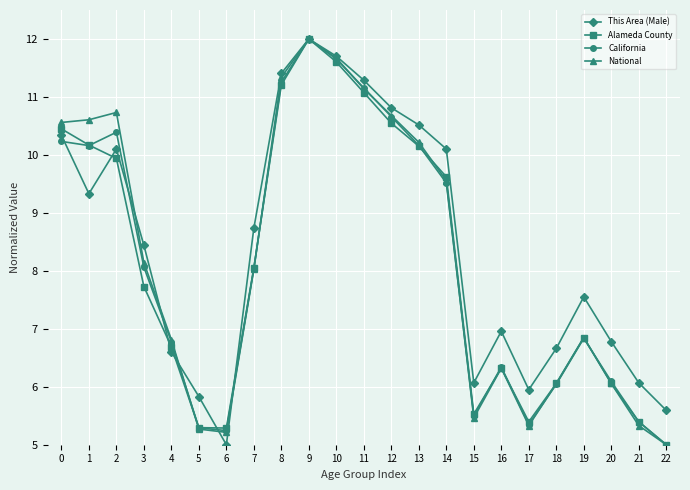

What is the difference between the highest and lowest values at 5?

0.6